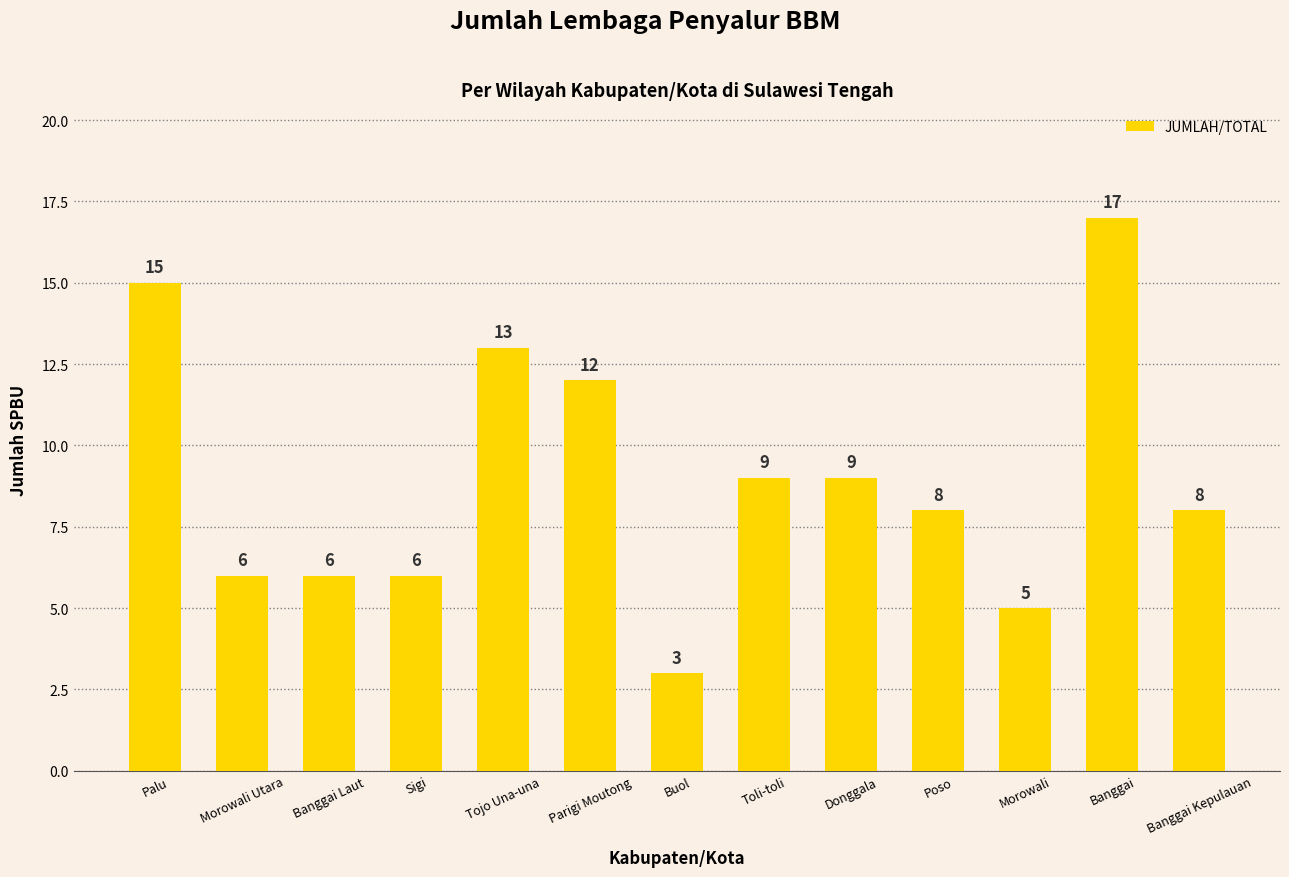

The chart shows a value of 5 at Parigi Moutong. True or false?

False